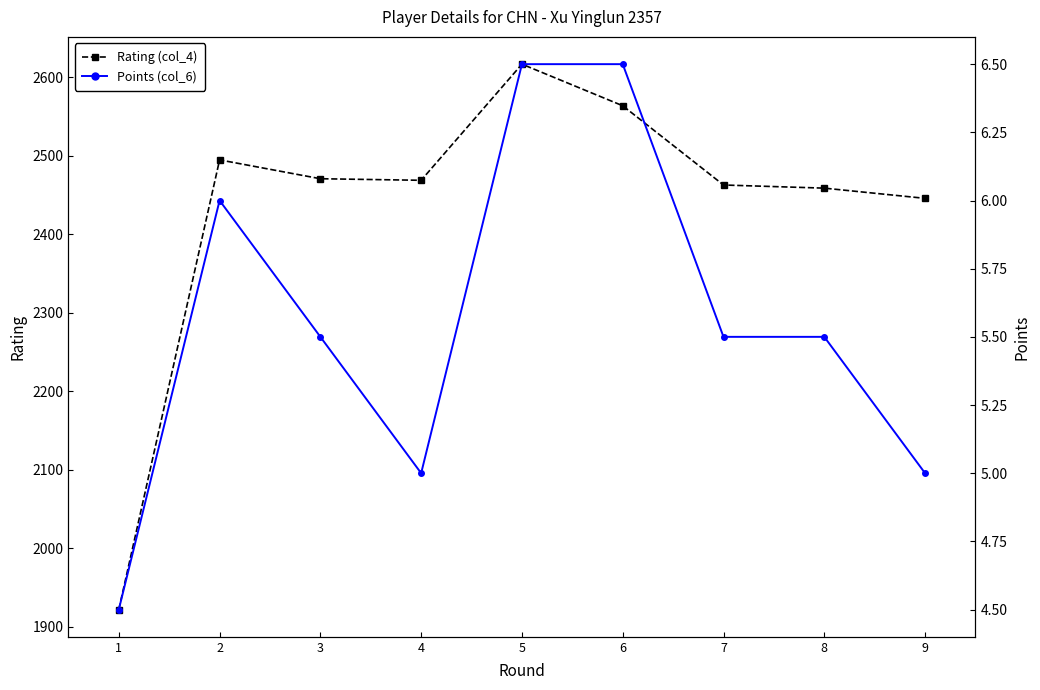

What is the average value of the Rating (col_4) series?

2434.0